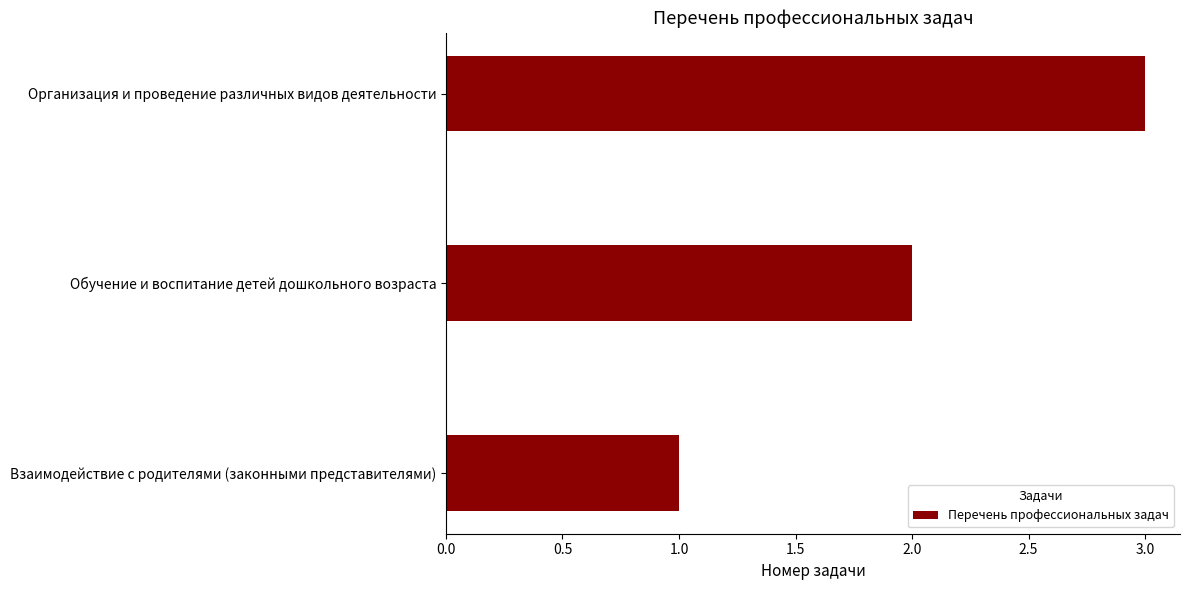

The chart shows a value of 1 at Взаимодействие с родителями (законными представителями). True or false?

True